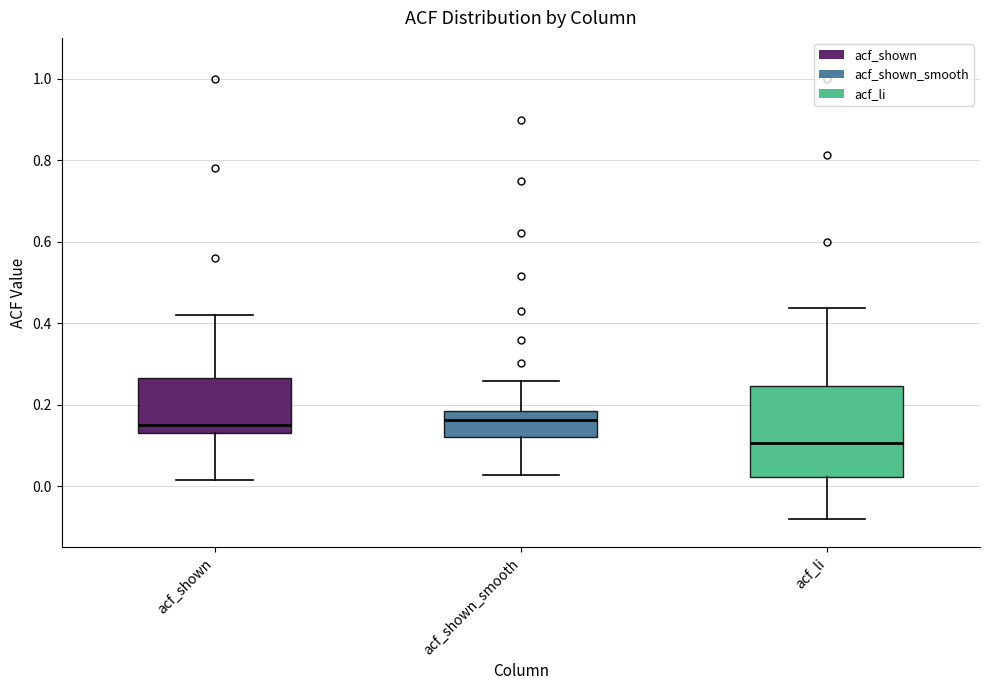

Which box is the tallest, from its lower edge to its upper edge?

acf_li